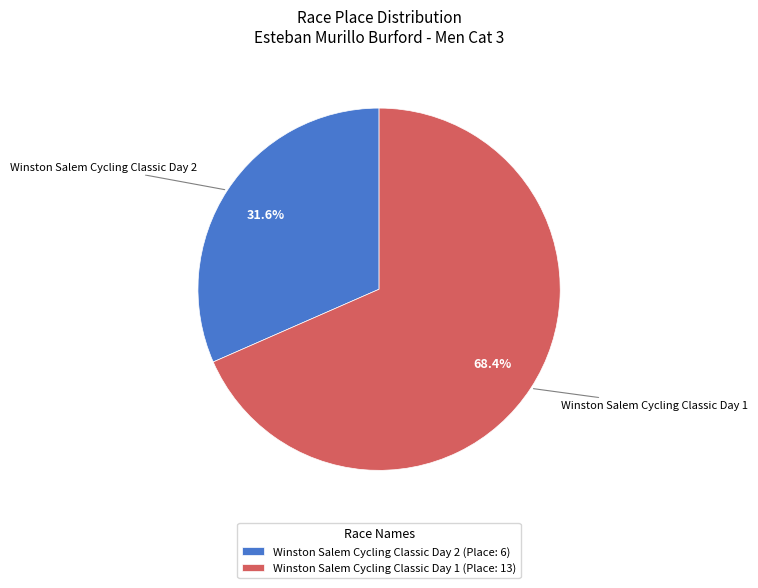

What is the smallest slice in the pie chart?

Winston Salem Cycling Classic Day 2